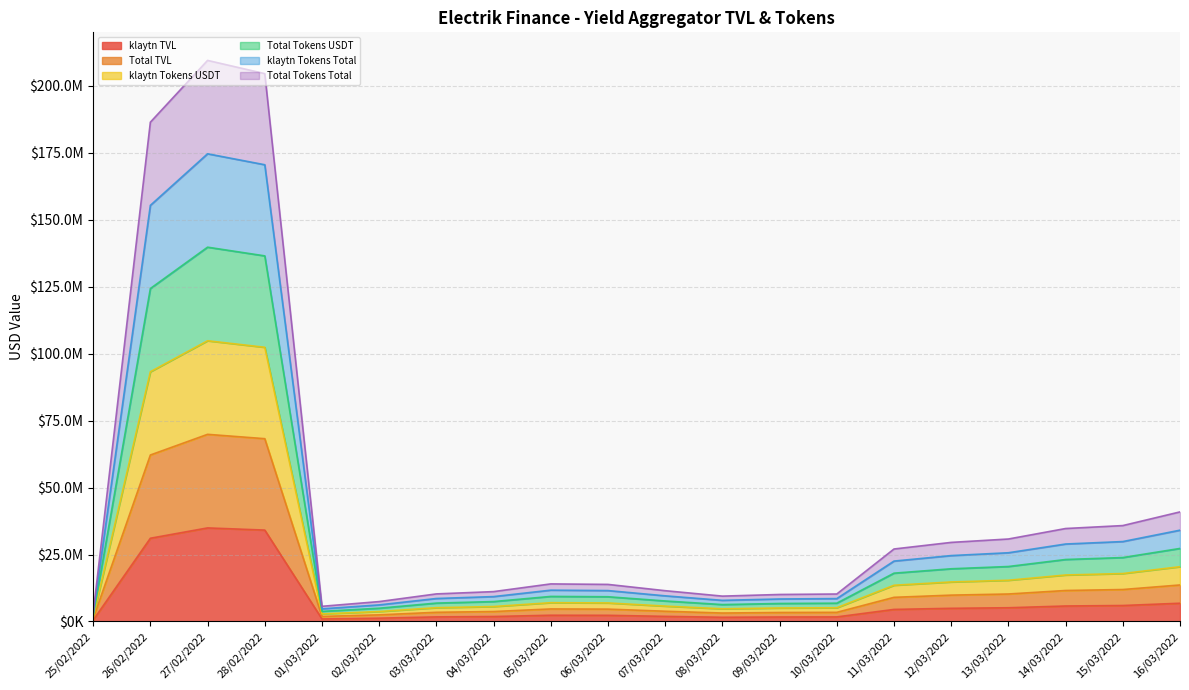

At which category does Total Tokens Total reach its first local peak?

27/02/2022